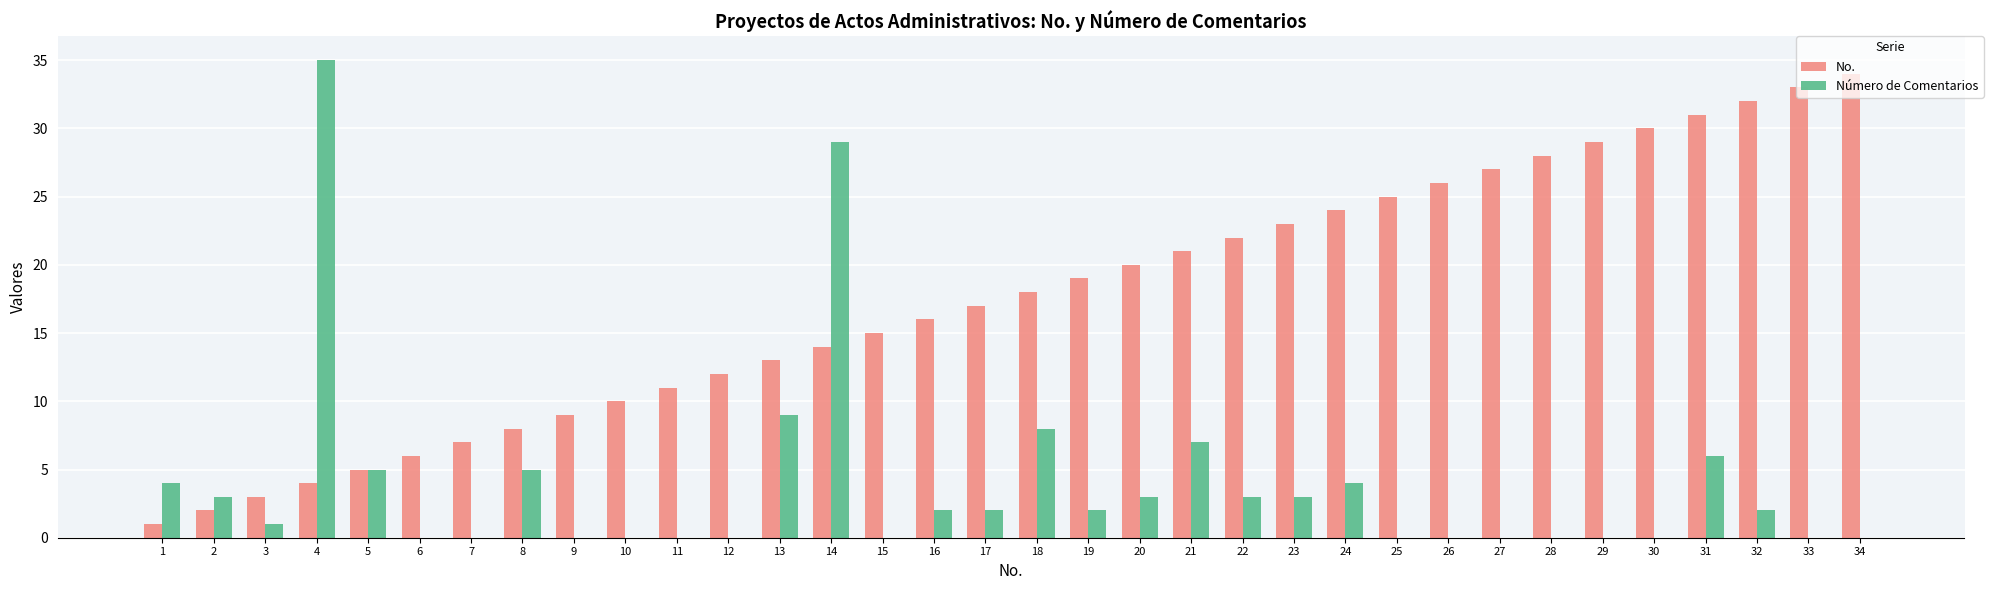

Reading right to left, list all the values displayed in this chart.

No.: 34=34	33=33	32=32	31=31	30=30	29=29	28=28	27=27	26=26	25=25	24=24	23=23	22=22	21=21	20=20	19=19	18=18	17=17	16=16	15=15	14=14	13=13	12=12	11=11	10=10	9=9	8=8	7=7	6=6	5=5	4=4	3=3	2=2	1=1
Número de Comentarios: 34=0	33=0	32=2	31=6	30=0	29=0	28=0	27=0	26=0	25=0	24=4	23=3	22=3	21=7	20=3	19=2	18=8	17=2	16=2	15=0	14=29	13=9	12=0	11=0	10=0	9=0	8=5	7=0	6=0	5=5	4=35	3=1	2=3	1=4